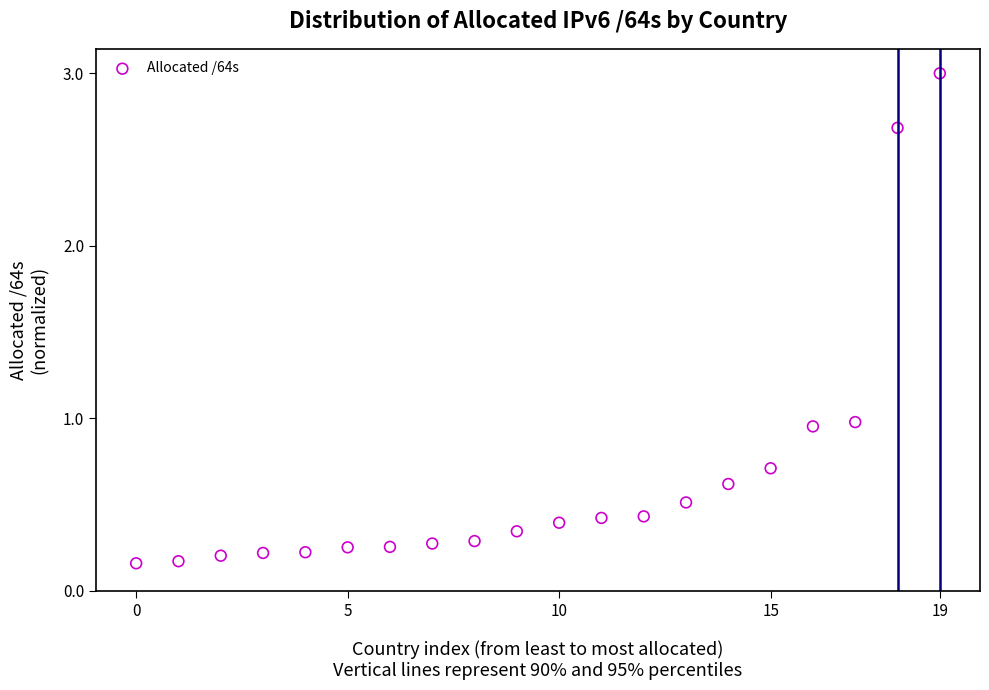

What is the range of Y values (max minus min)?

2.8